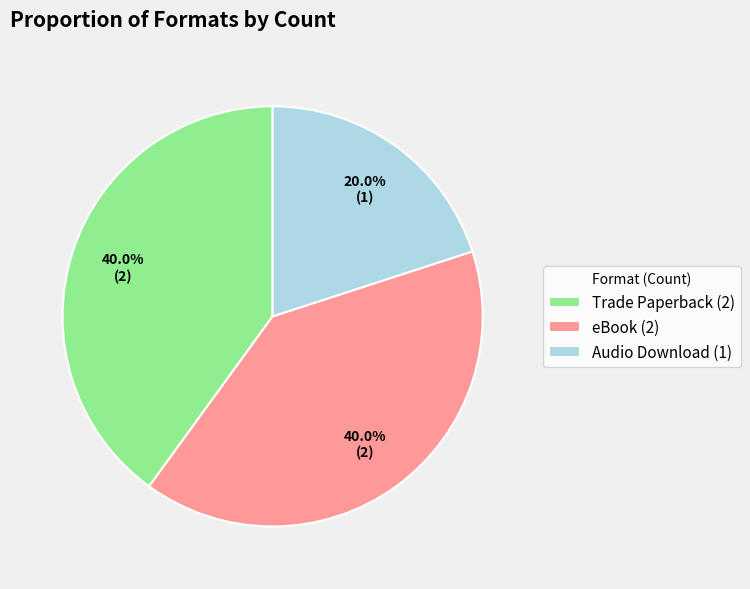

Is the sum of Trade Paperback and eBook greater than half?

Yes